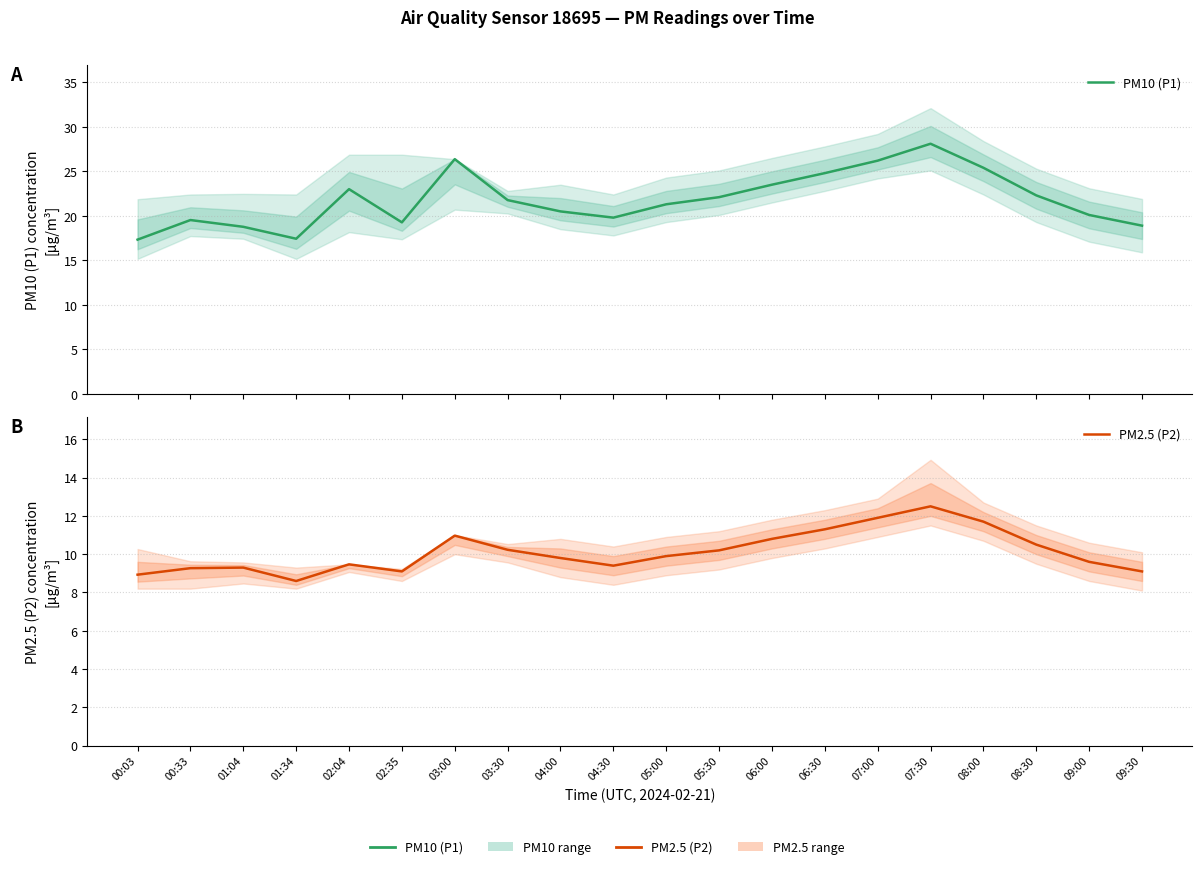

What is the minimum value shown in the chart?

8.6